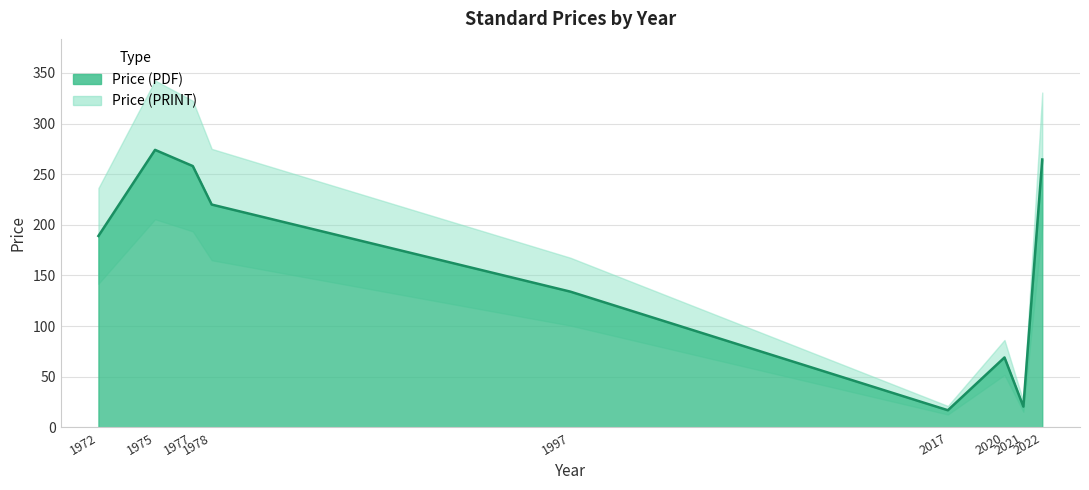

Reading left to right, transcribe all the data shown in this chart.

1972=189.0	1975=274.0	1977=258.0	1978=220.0	1997=134.0	2017=16.9	2020=69.0	2021=20.5	2022=264.5